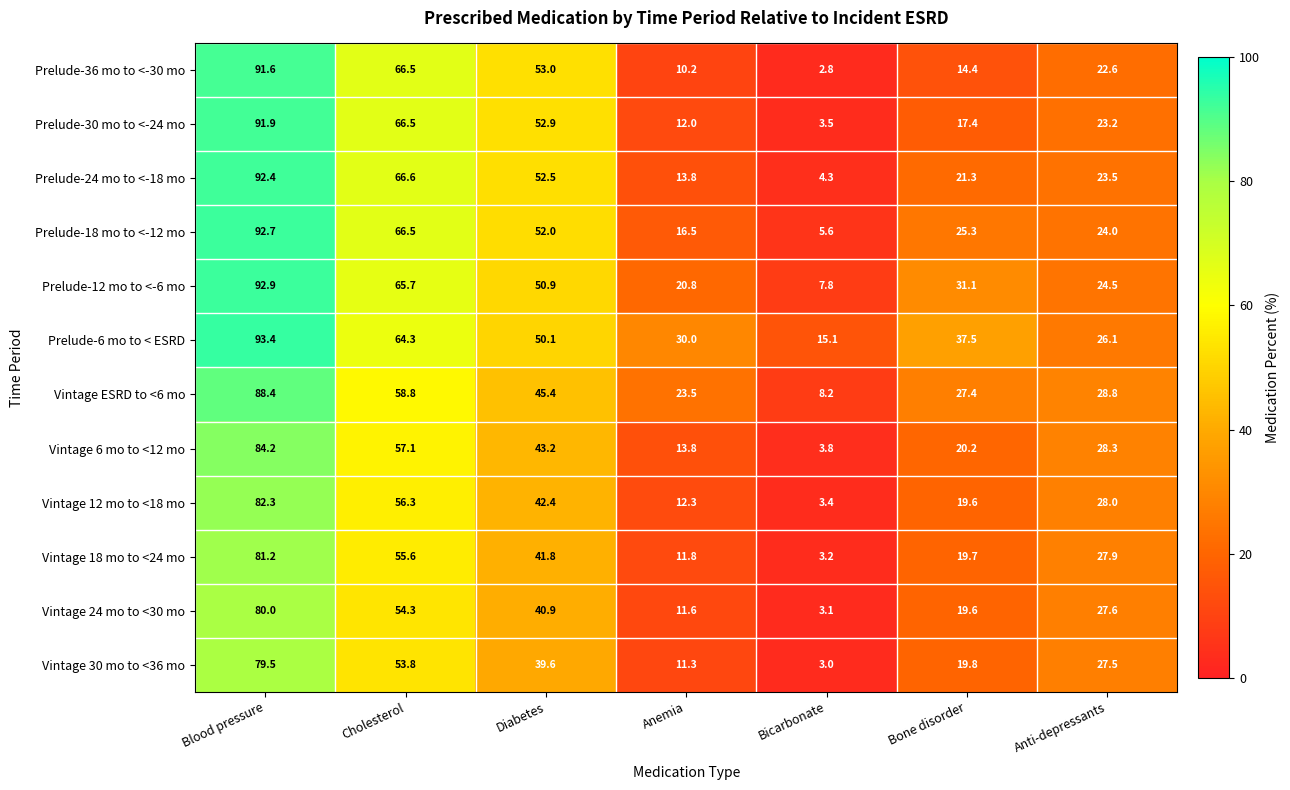

What is the average value of the Vintage 6 mo to <12 mo series?

35.8